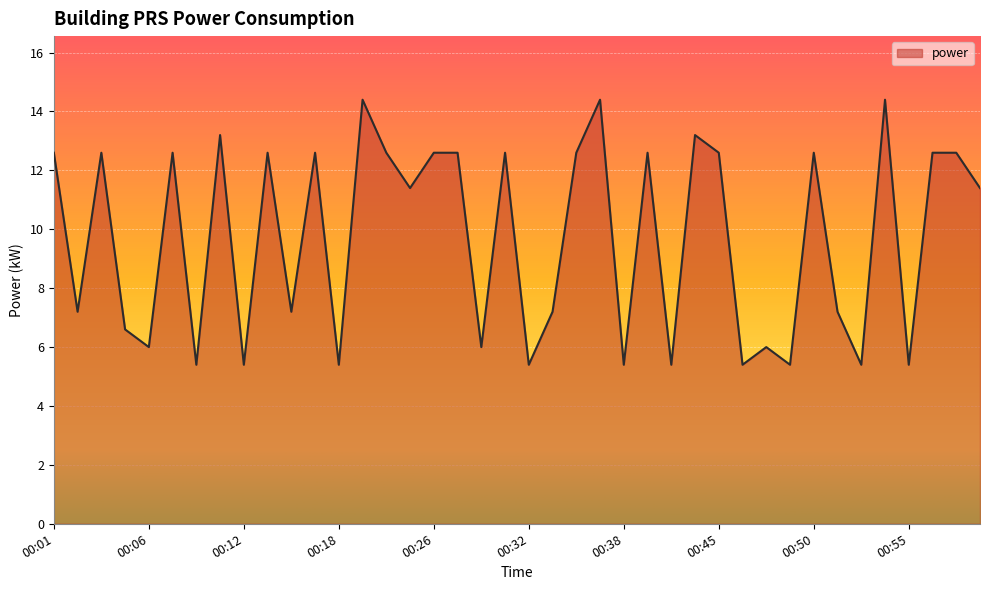

What is the smallest value displayed?

5.4